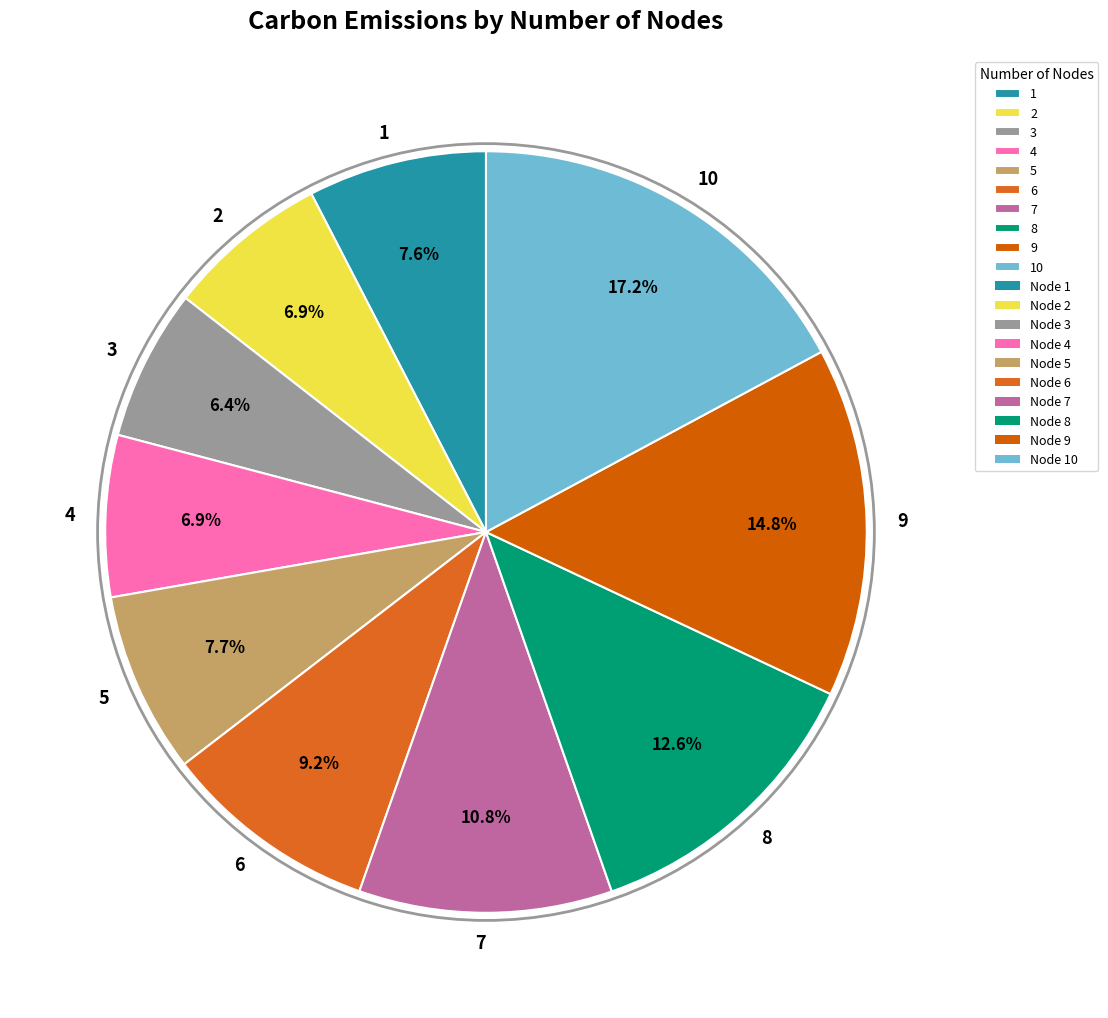

Approximately how many times larger is the value at 2 compared to 1?

0.9